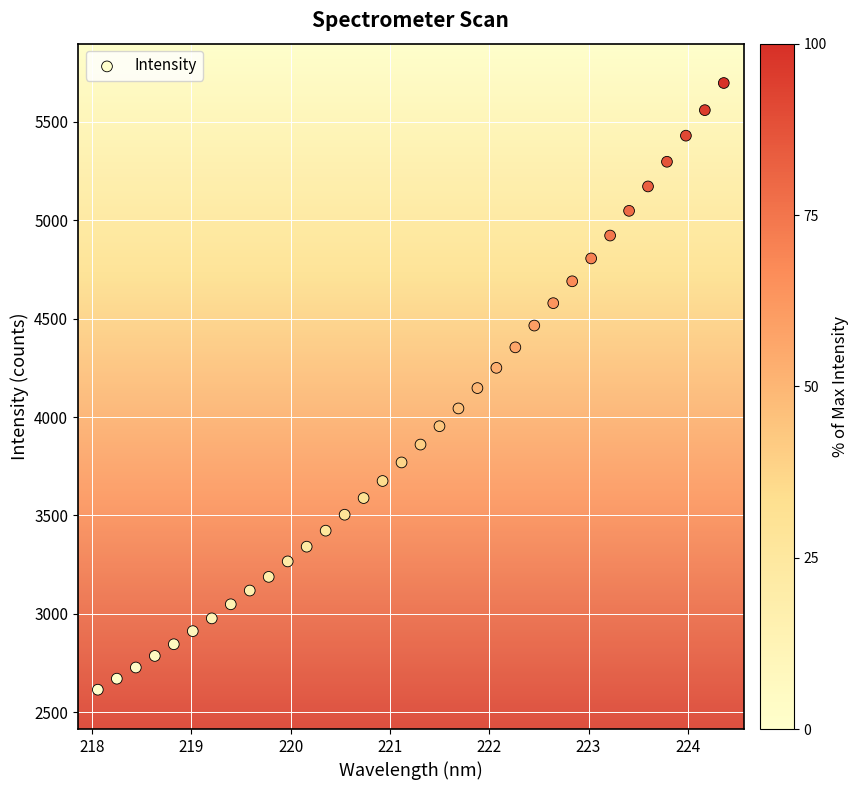

What is the range of X values (max minus min)?

6.3